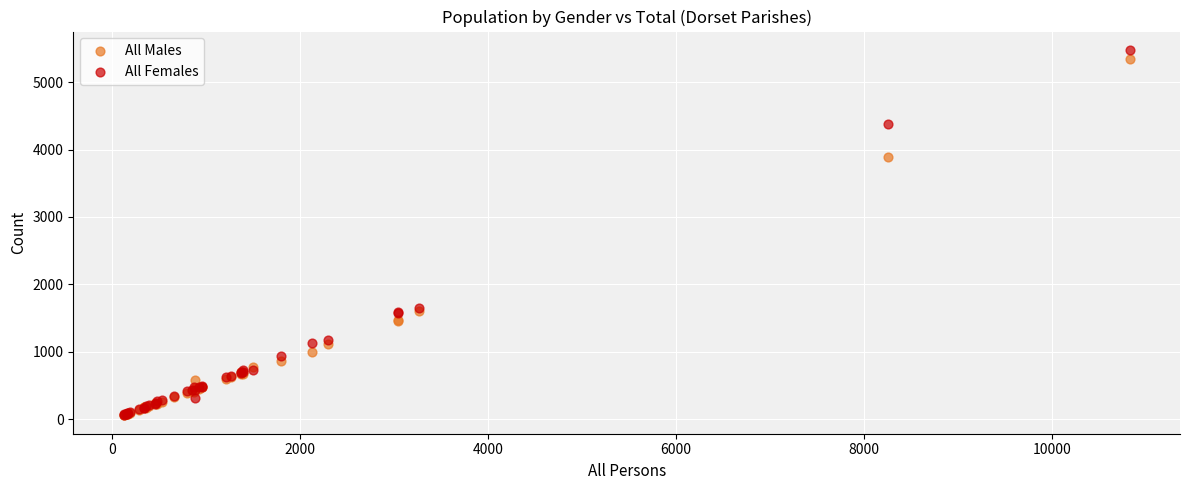

Which series has the widest spread of Y values?

All Females